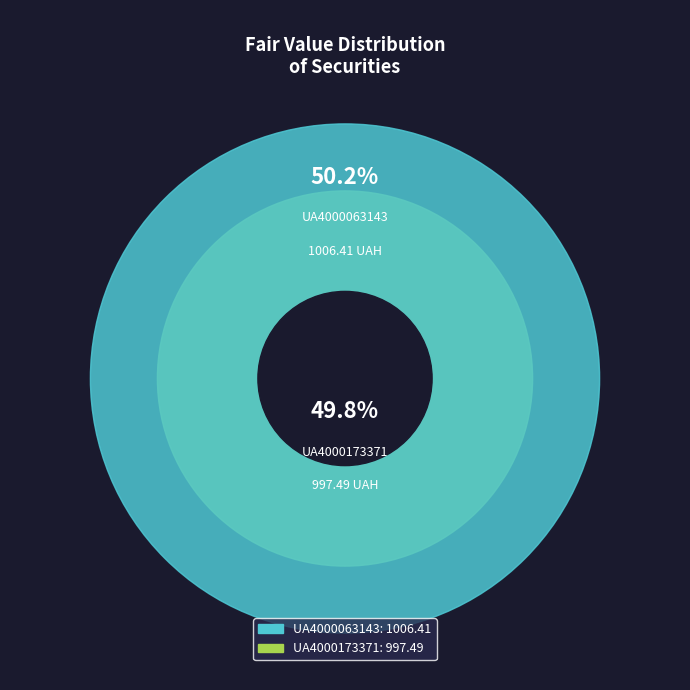

What is the largest slice in the pie chart?

UA4000063143